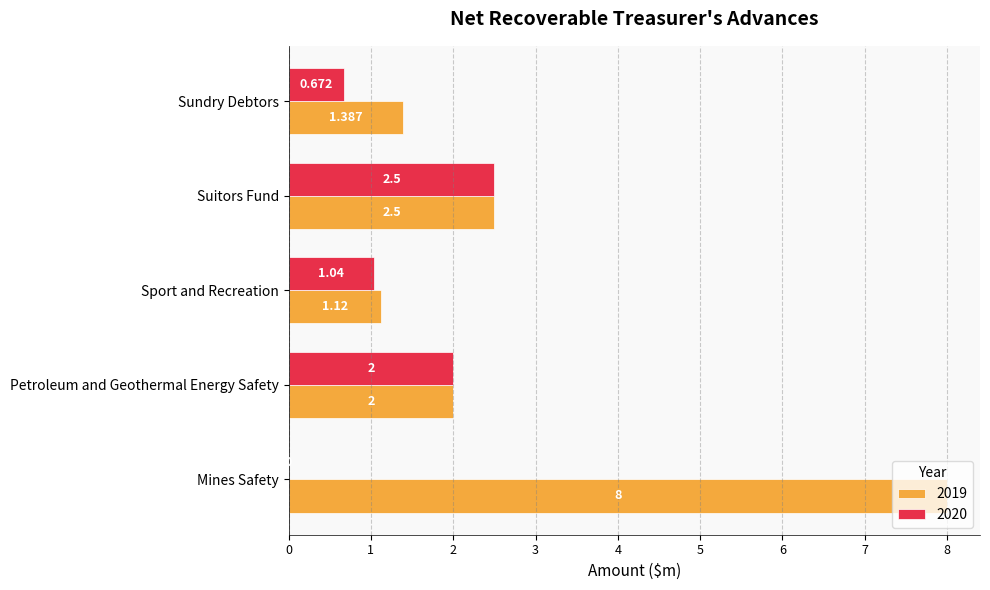

What is the difference between the 2020 values at Suitors Fund and Mines Safety?

2.5